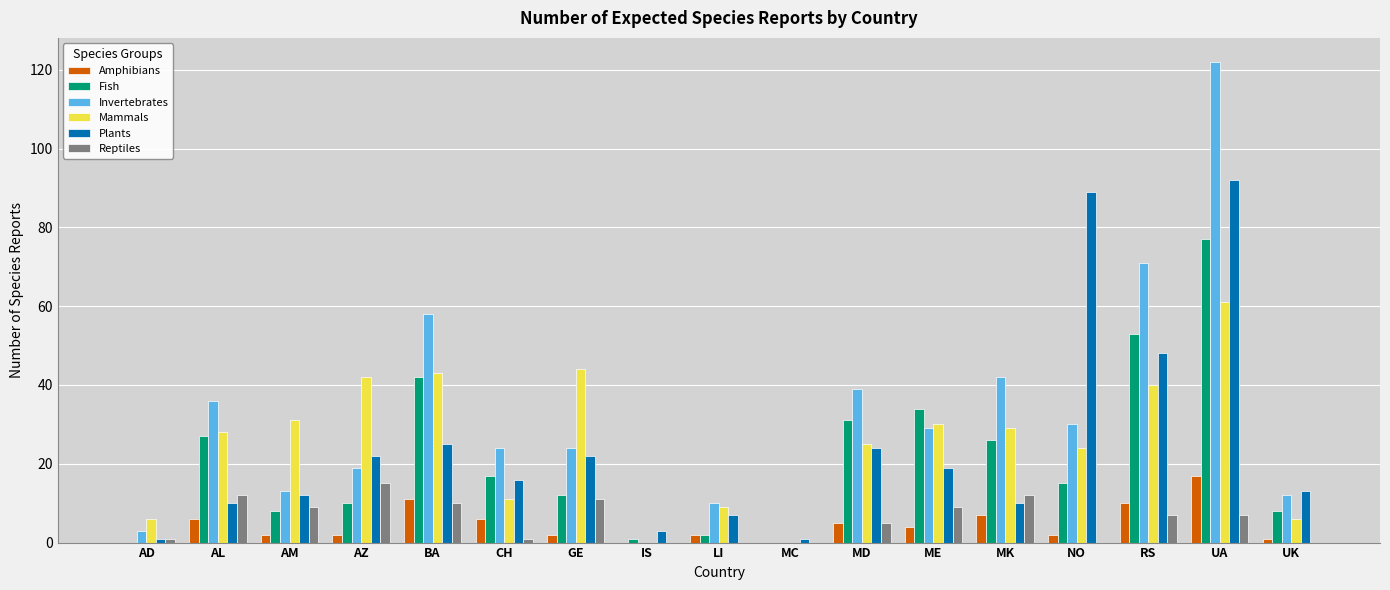

How many series are shown in this chart?

6